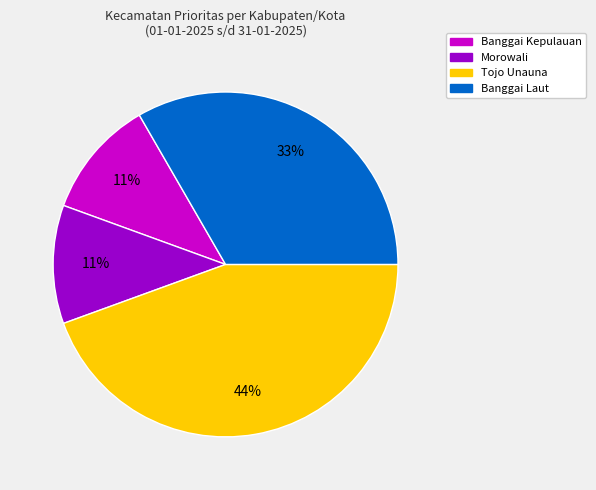

Which category has the biggest portion of the pie?

Tojo Unauna